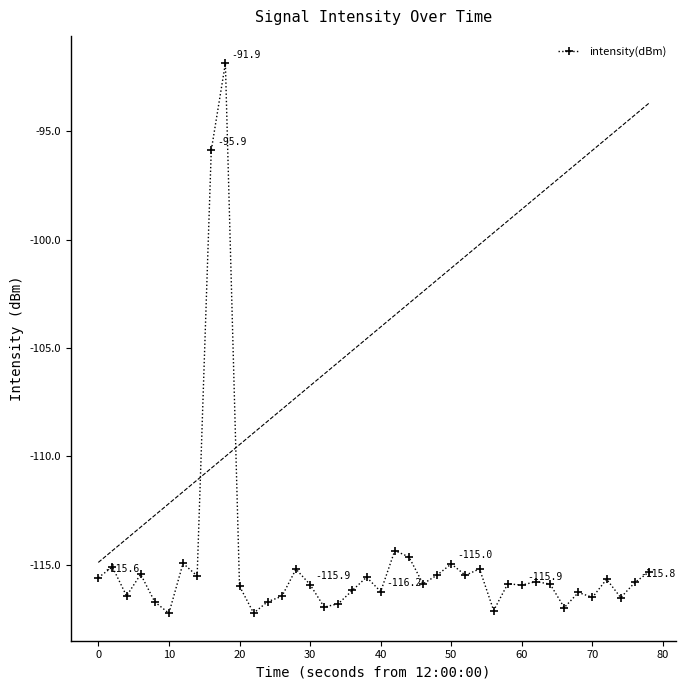

What is the minimum value for intensity(dBm)?

-117.2